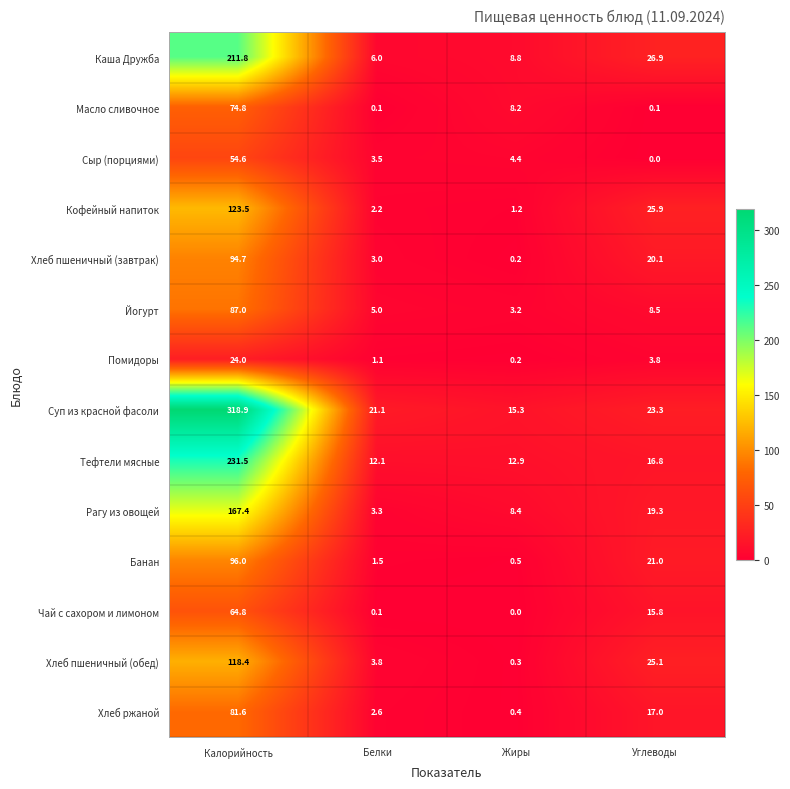

List the series in order of their peak value, lowest first.

Помидоры, Сыр (порциями), Чай с сахором и лимоном, Масло сливочное, Хлеб ржаной, Йогурт, Хлеб пшеничный (завтрак), Банан, Хлеб пшеничный (обед), Кофейный напиток, Рагу из овощей, Каша Дружба, Тефтели мясные, Суп из красной фасоли